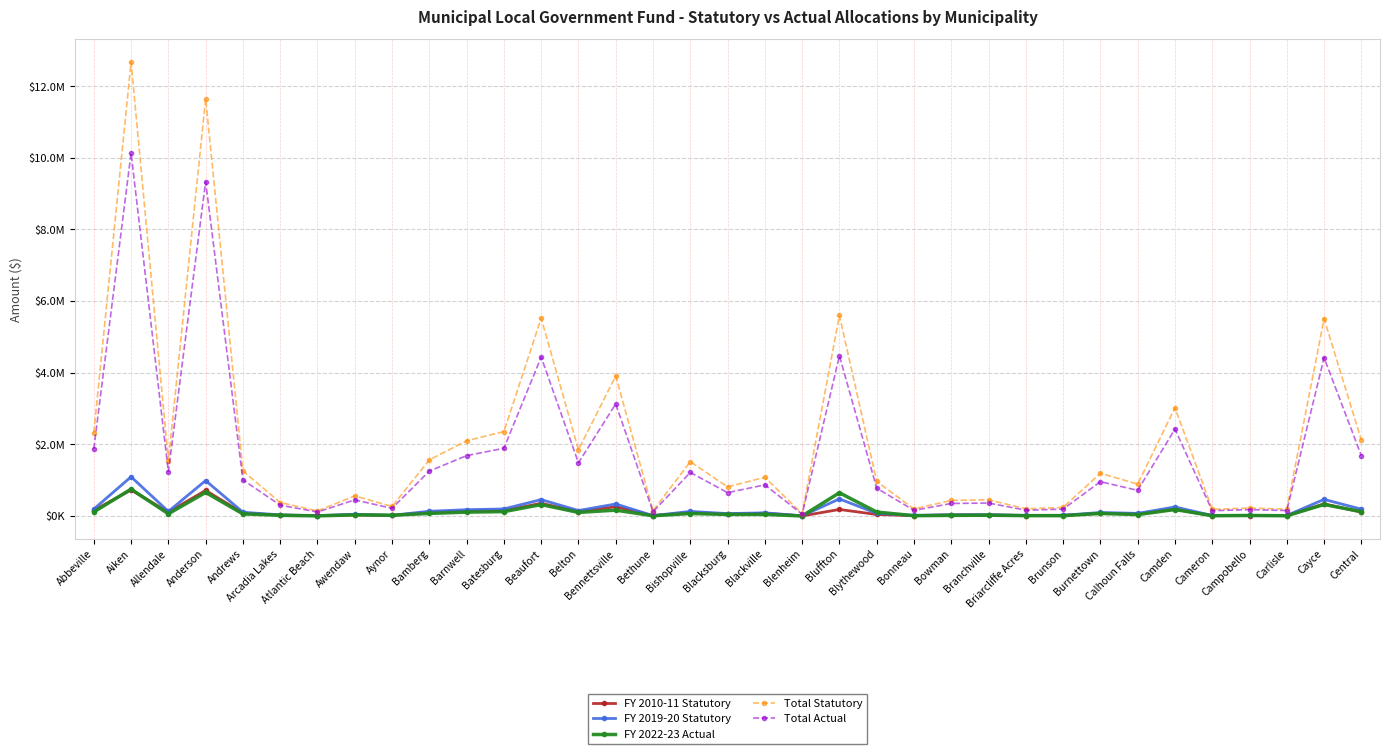

What is the sum of the FY 2022-23 Actual values at Cameron and Bluffton?

658364.6